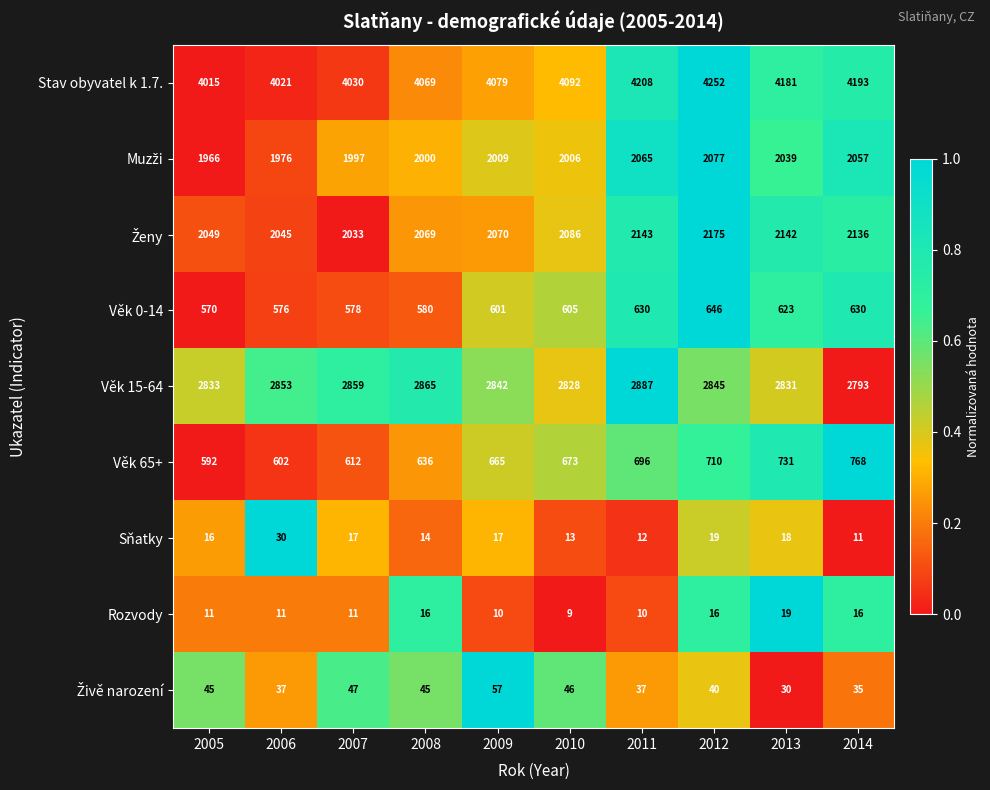

Which category has the highest value across all series?

2012